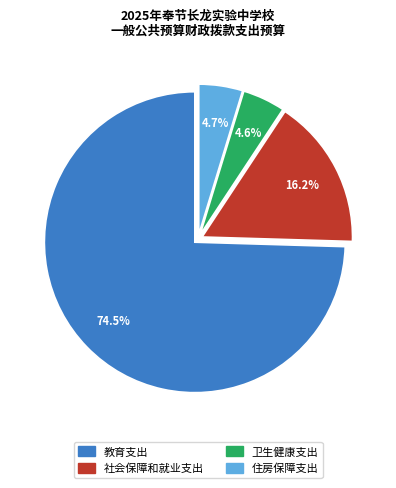

Which slice is the largest?

教育支出